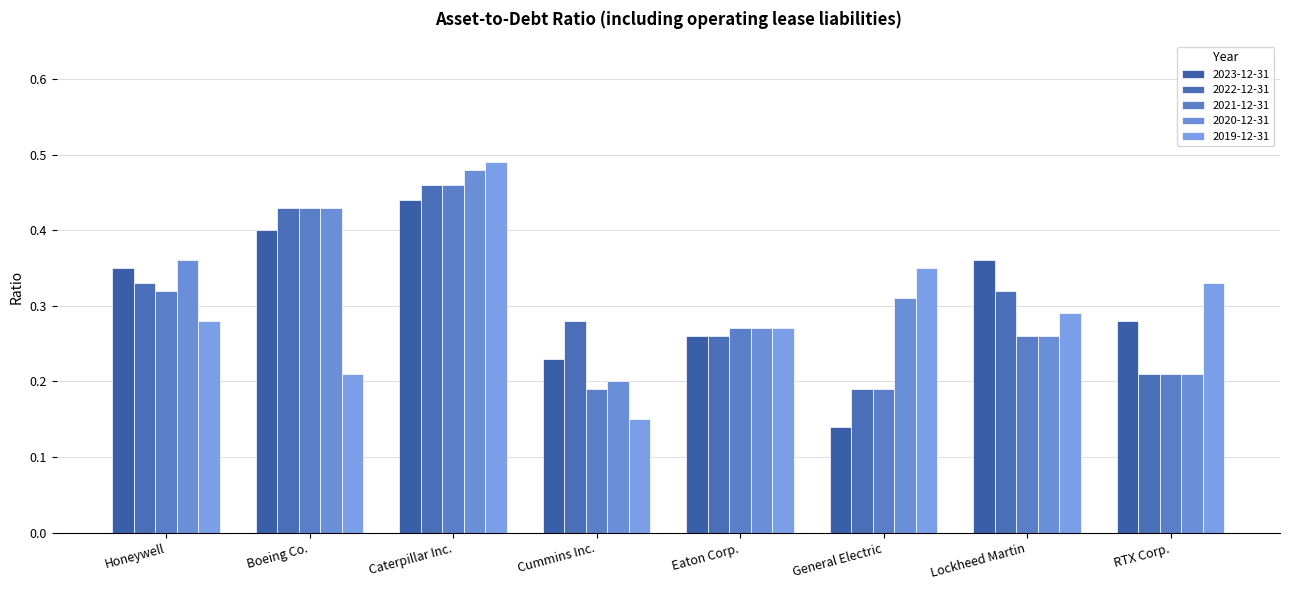

What is the difference between the maximum and minimum values in the 2023-12-31 series?

0.3